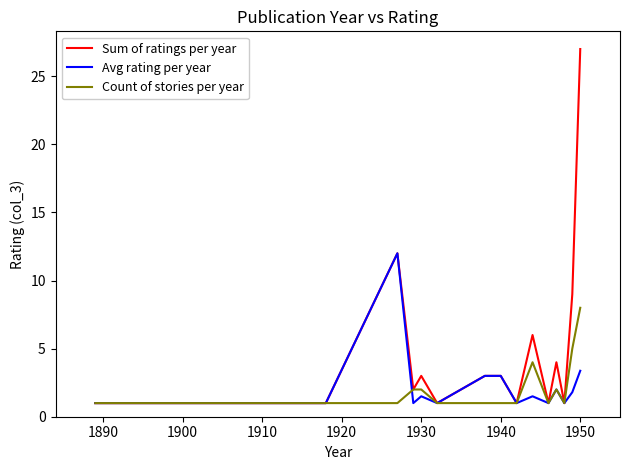

Which series has the largest total across all categories?

Sum of ratings per year